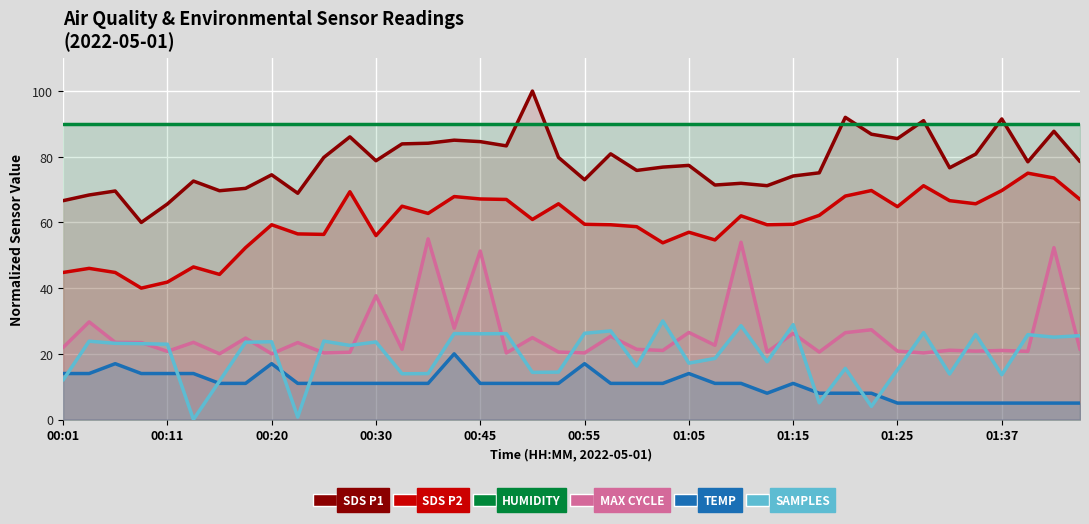

Reading left to right, what are all the values shown in this chart?

SDS_P1: 66.6	68.4	69.6	60.0	65.6	72.6	69.7	70.4	74.5	68.9	79.8	86.1	78.8	83.9	84.1	85.1	84.6	83.3	100.0	79.8	73.0	80.9	75.8	76.8	77.4	71.4	71.9	71.2	74.1	75.1	92.0	86.9	85.5	91.0	76.6	80.8	91.5	78.5	87.8	78.5
SDS_P2: 44.8	46.0	44.8	40.0	41.8	46.5	44.2	52.3	59.3	56.5	56.4	69.4	56.0	64.9	62.7	67.9	67.1	67.0	60.9	65.7	59.4	59.3	58.7	53.8	57.0	54.7	62.0	59.3	59.4	62.2	68.0	69.7	64.8	71.2	66.6	65.7	69.7	75.0	73.5	67.0
Humidity: 90.0	90.0	90.0	90.0	90.0	90.0	90.0	90.0	90.0	90.0	90.0	90.0	90.0	90.0	90.0	90.0	90.0	90.0	90.0	90.0	90.0	90.0	90.0	90.0	90.0	90.0	90.0	90.0	90.0	90.0	90.0	90.0	90.0	90.0	90.0	90.0	90.0	90.0	90.0	90.0
Max_cycle: 21.9	29.7	23.5	23.4	20.8	23.5	20.0	24.8	20.0	23.4	20.3	20.5	37.7	21.4	55.0	27.8	51.3	20.3	24.9	20.5	20.3	25.3	21.4	21.0	26.5	22.6	54.0	20.5	26.2	20.5	26.4	27.3	20.8	20.3	21.1	20.8	21.0	20.8	52.3	21.3
Temp: 14.0	14.0	17.0	14.0	14.0	14.0	11.0	11.0	17.0	11.0	11.0	11.0	11.0	11.0	11.0	20.0	11.0	11.0	11.0	11.0	17.0	11.0	11.0	11.0	14.0	11.0	11.0	8.0	11.0	8.0	8.0	8.0	5.0	5.0	5.0	5.0	5.0	5.0	5.0	5.0
Samples: 12.0	23.8	23.2	23.1	22.9	0.0	11.7	23.5	23.7	0.7	23.9	22.6	23.6	13.9	14.0	26.2	26.1	26.1	14.4	14.4	26.3	27.0	16.3	30.0	17.2	18.6	28.6	17.6	28.9	5.1	15.6	4.0	15.2	26.4	13.9	25.9	13.6	25.8	25.1	25.5